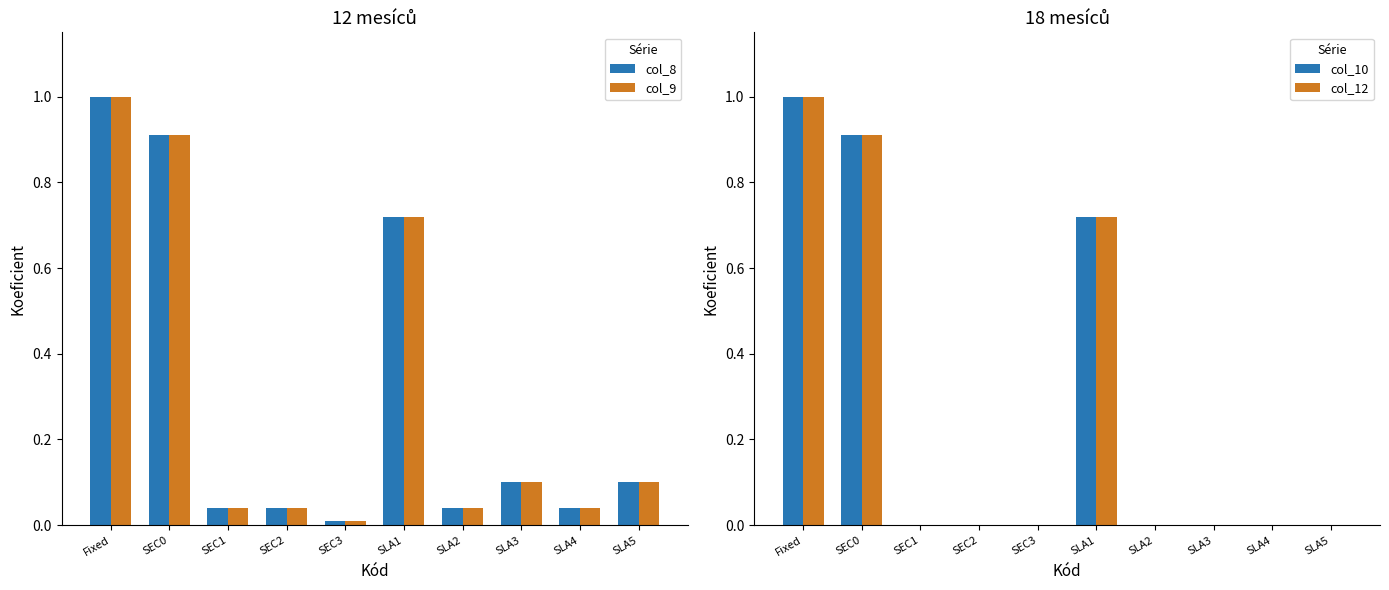

What is the total value across all series at SEC2?

0.1